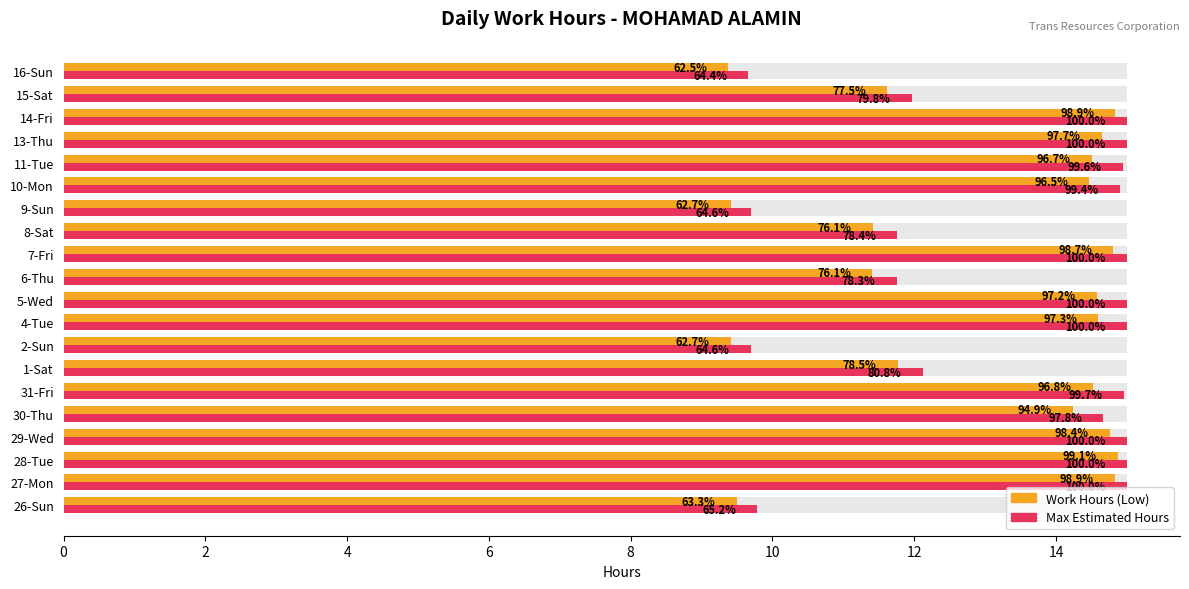

How many values in the Work Hours (Low) series are below 14?

8